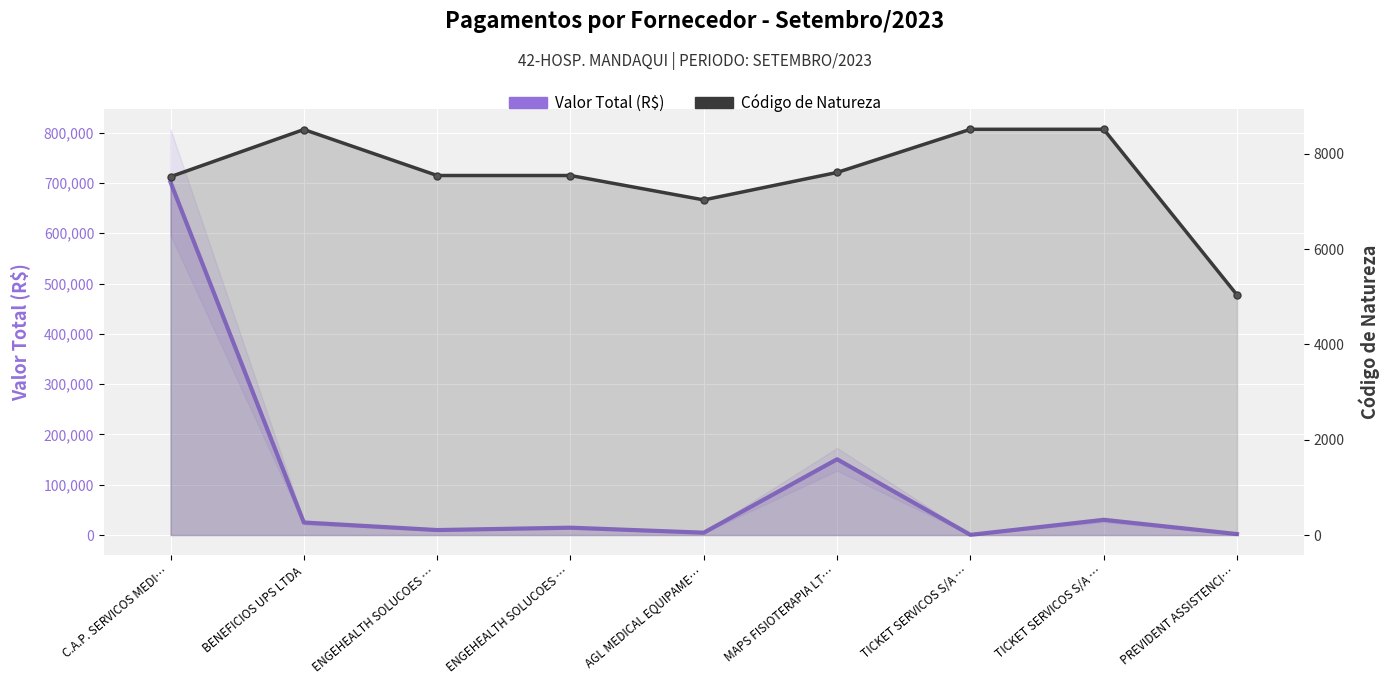

True or false: Valor Total (R$) and Código de Natureza intersect in this chart.

True